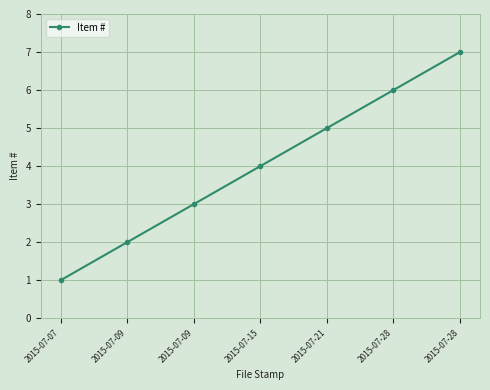

What is the difference between the maximum and minimum values?

6